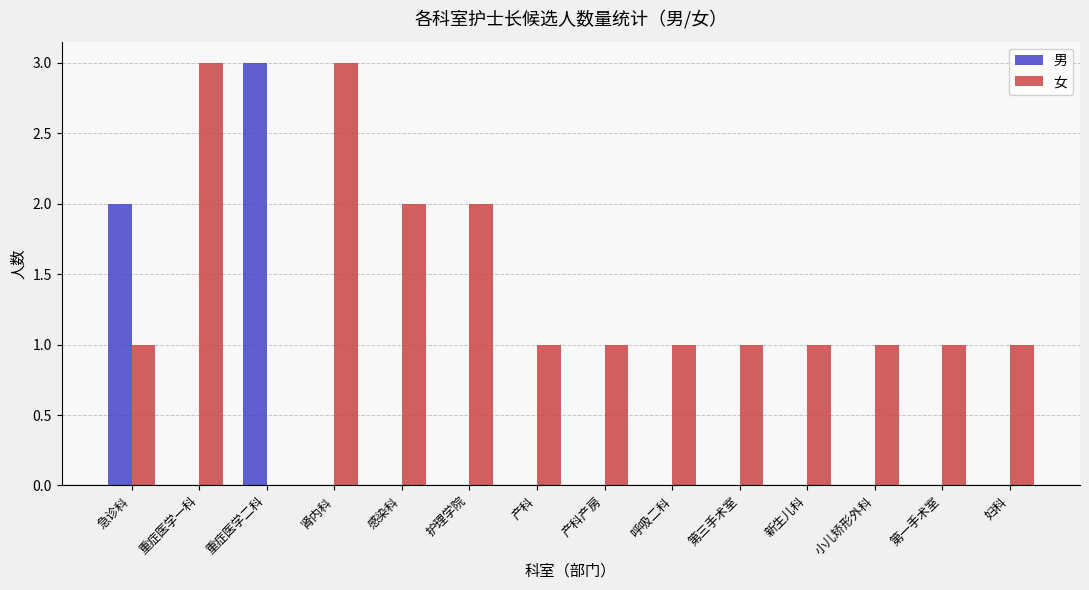

What is the highest value of the 男 series?

3